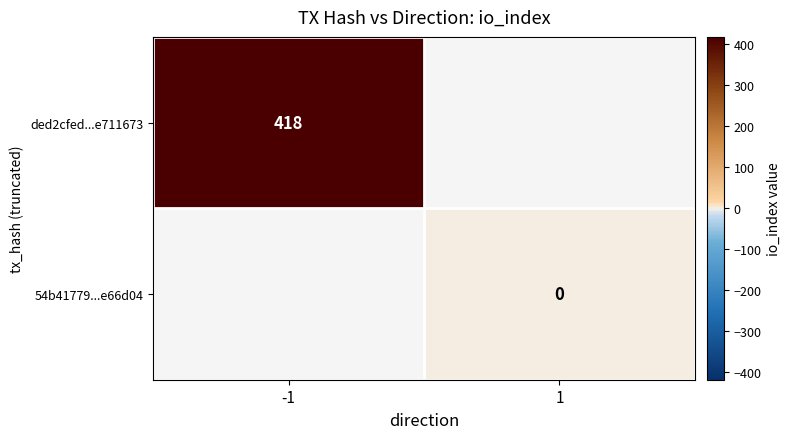

How many series are shown in this chart?

2